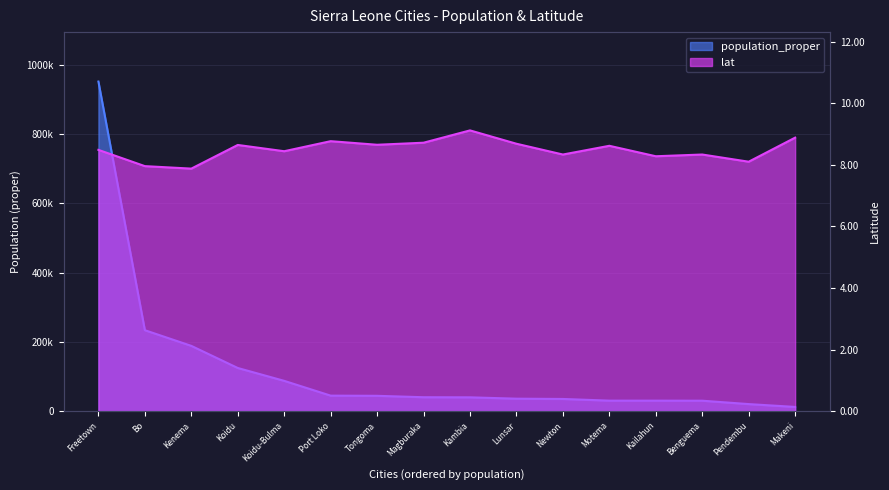

At which label is lat closest to 8?

Bo